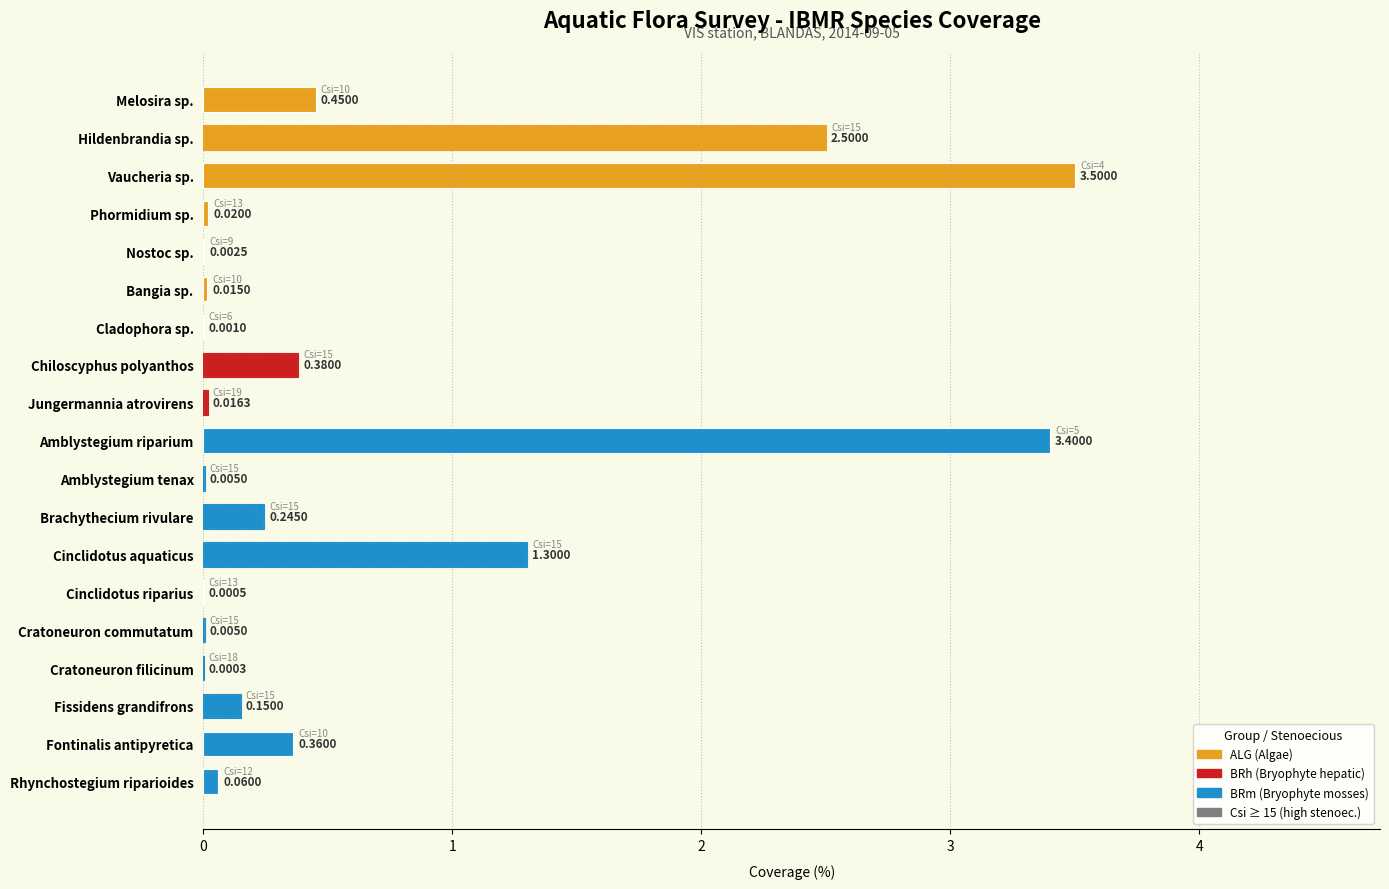

What is the maximum value shown in the chart?

3.5